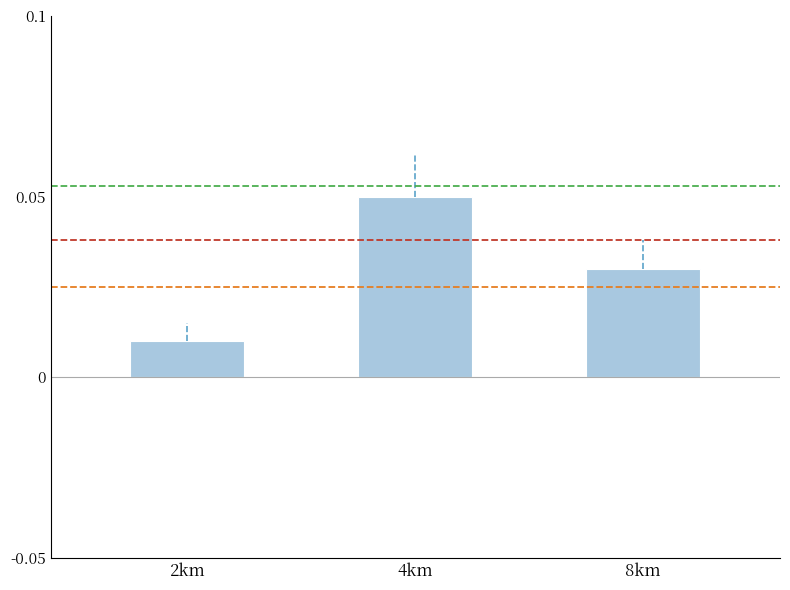

What is the label of the 1st bar from the right?

8km